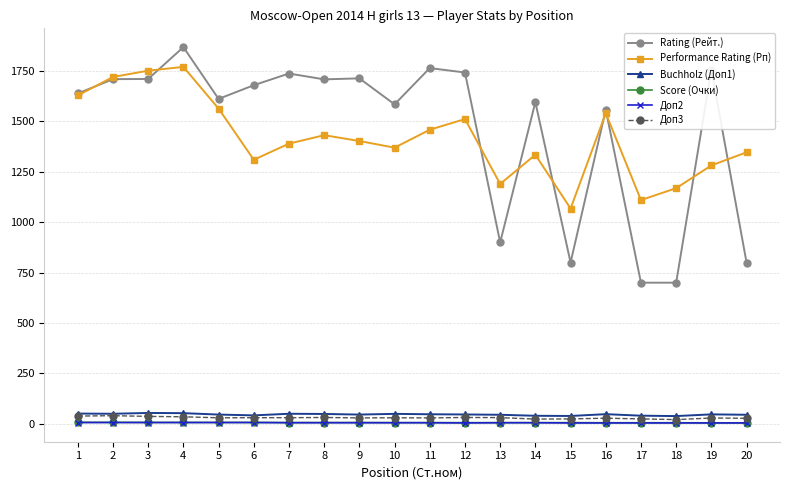

What is the maximum value shown in the chart?

1869.0